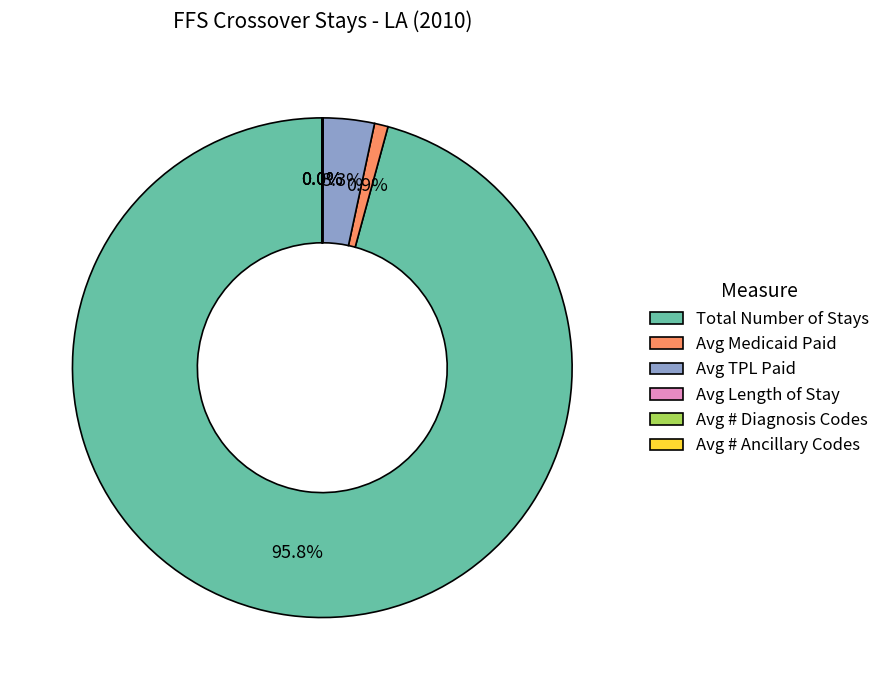

How much of the chart is everything except Avg TPL Paid?

96.7%